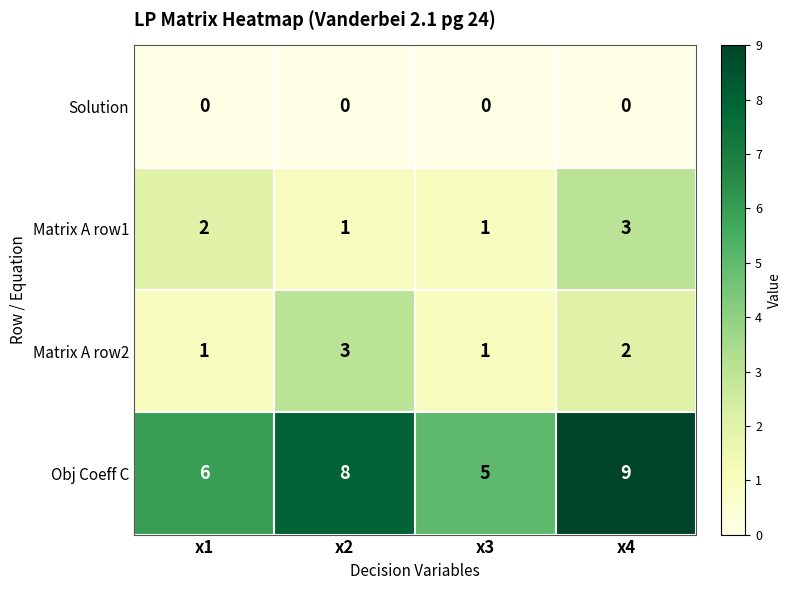

What is the difference between the highest and lowest values at x1?

6